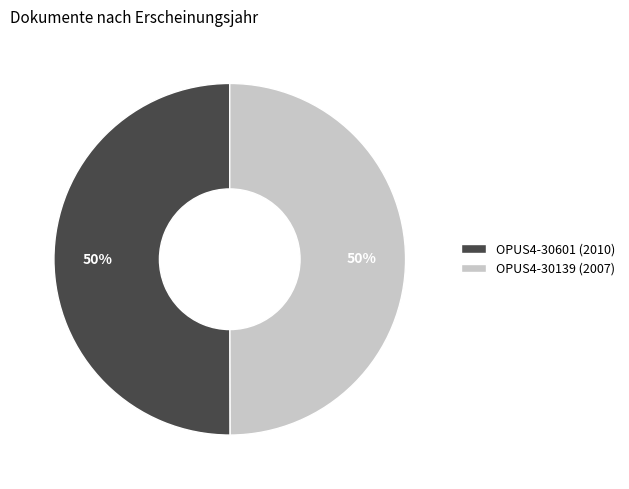

To the nearest percent, what percentage of the pie is OPUS4-30601 (2010)?

50%